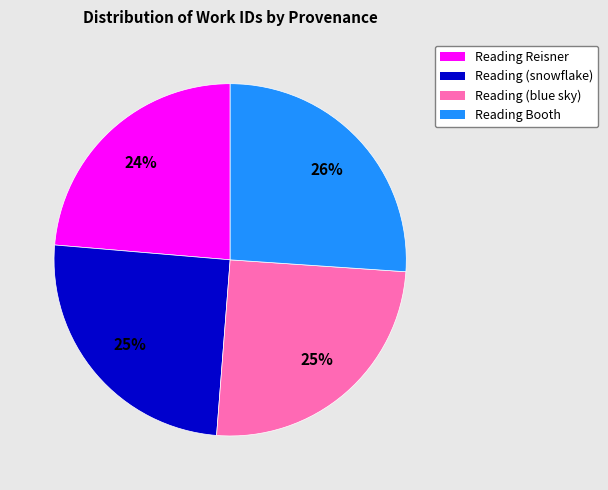

To the nearest percent, what is the average slice percentage?

25%